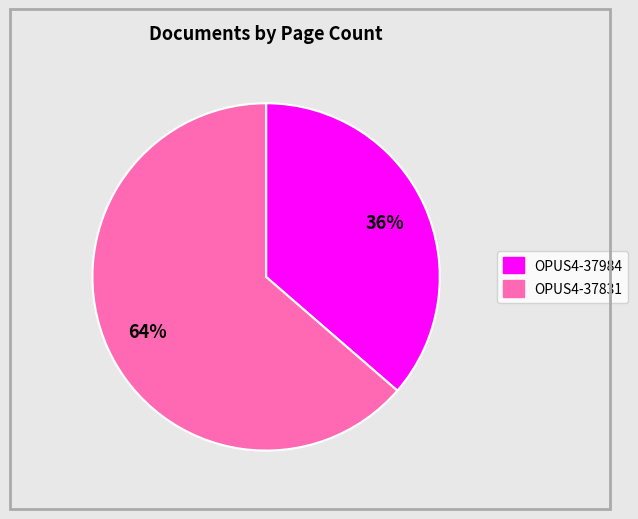

To the nearest percent, what is the average slice percentage?

50%